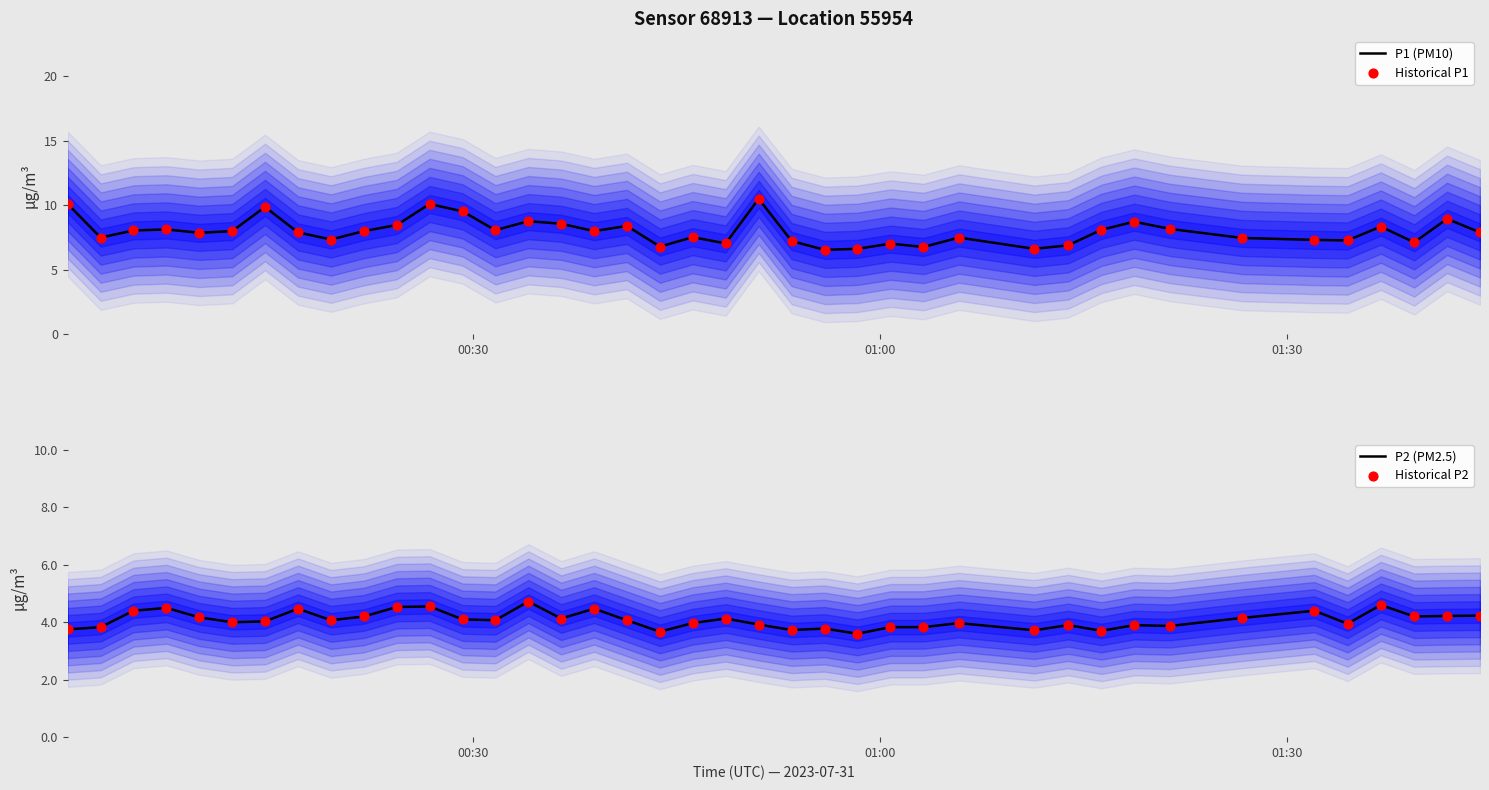

Which series has the largest total across all categories?

P1 (PM10)